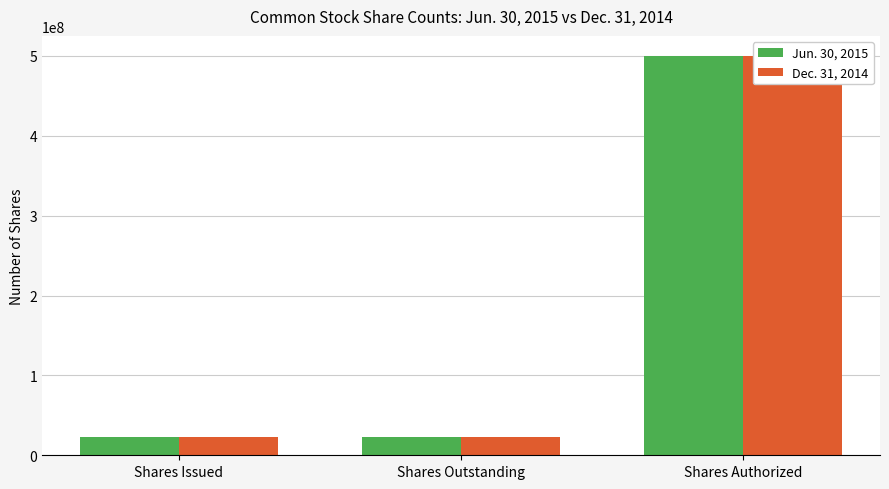

Rank the series by their maximum value, from highest to lowest.

Jun. 30, 2015, Dec. 31, 2014